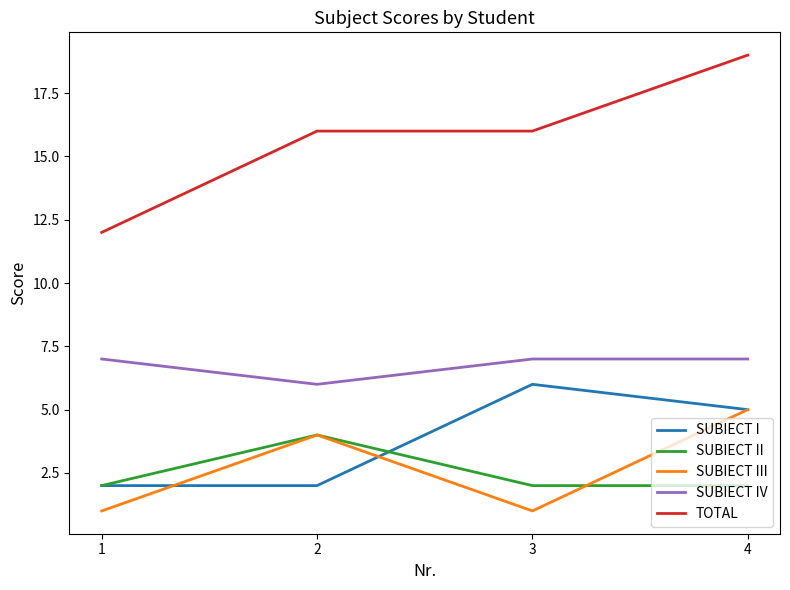

Count the number of data series in this chart.

5